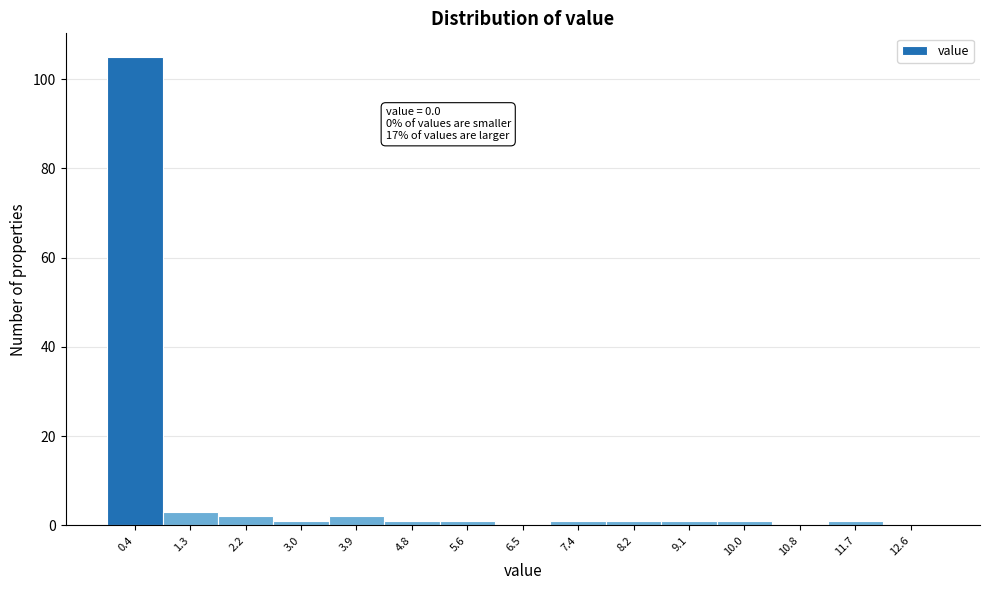

Over which range of the x-axis is the bar tallest?

0.0 to 0.9